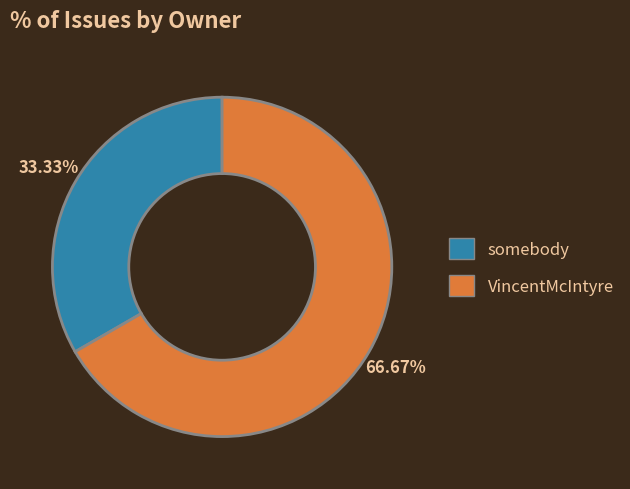

To the nearest percent, what is the average slice percentage?

50%